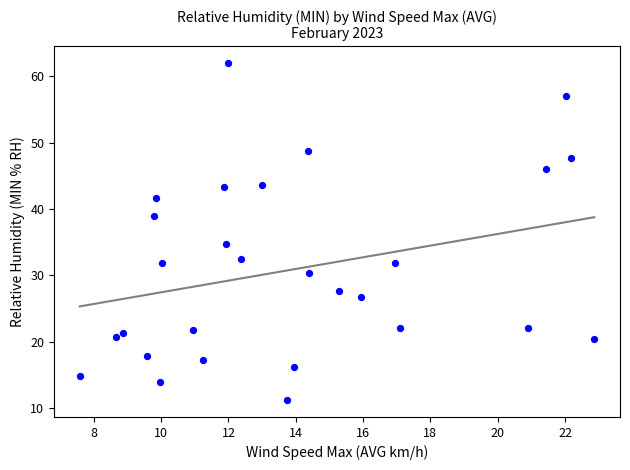

What is the range of Y values (max minus min)?

50.8